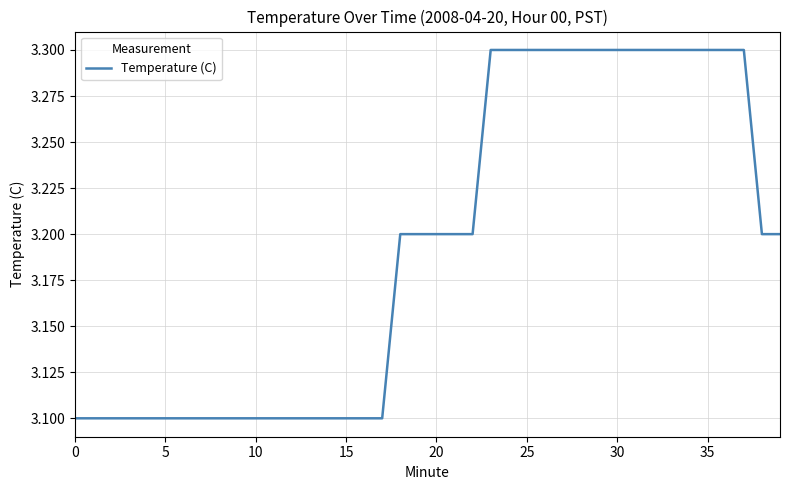

What is the greatest value displayed?

3.3